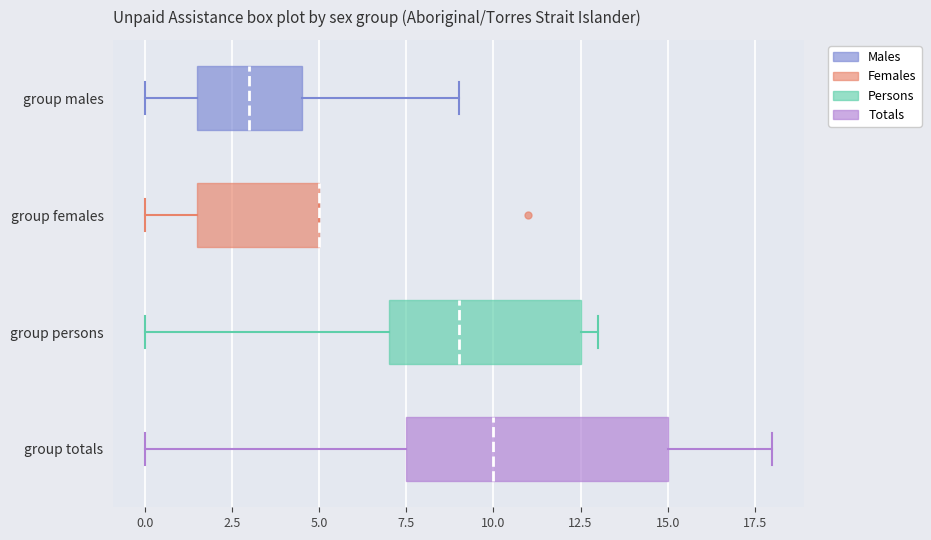

Where does the left whisker of the box for group females end on the x-axis? The values are not printed on the chart, so give them approximately, as read against the axis.

0.0